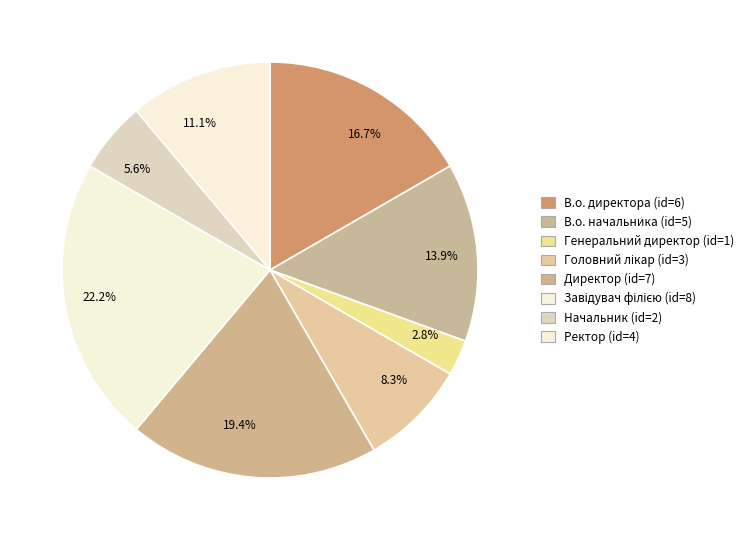

To the nearest percent, what percentage of the pie is Генеральний директор?

3%